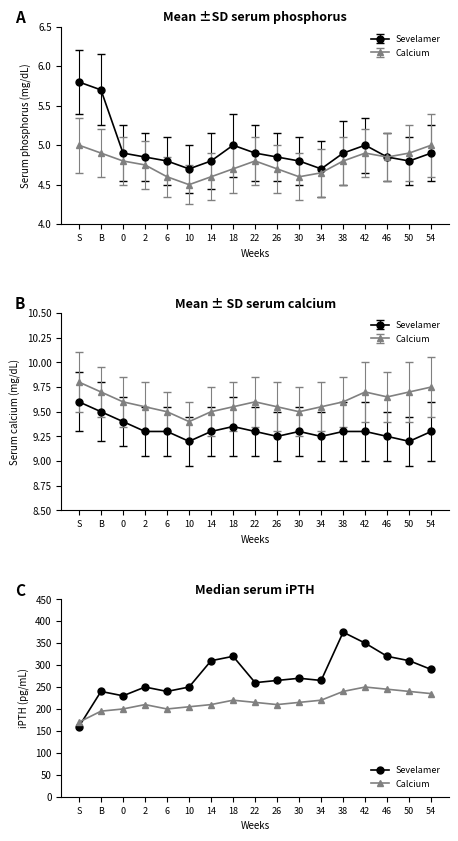

How many lines are shown in the chart?

2